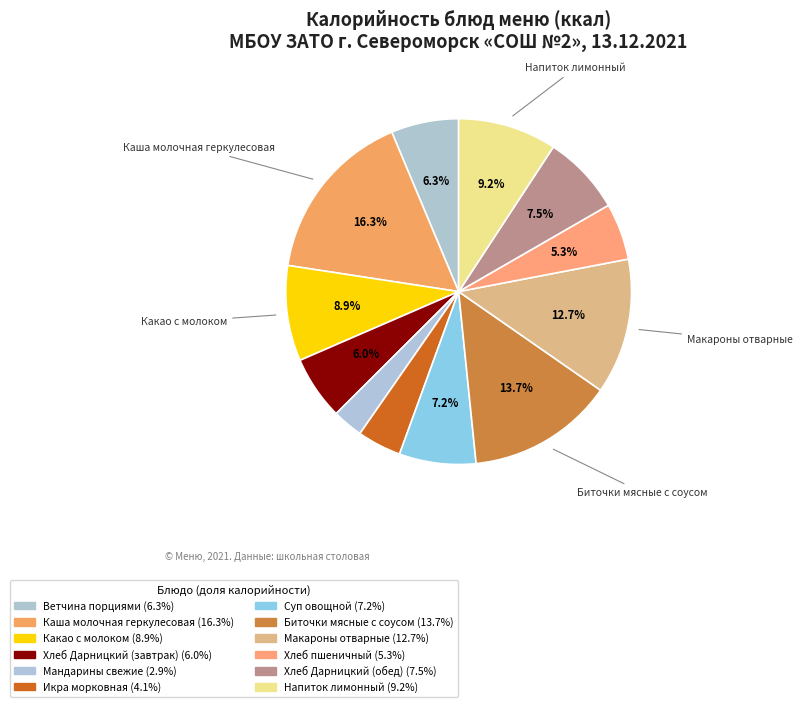

How many segments does this pie chart have?

12